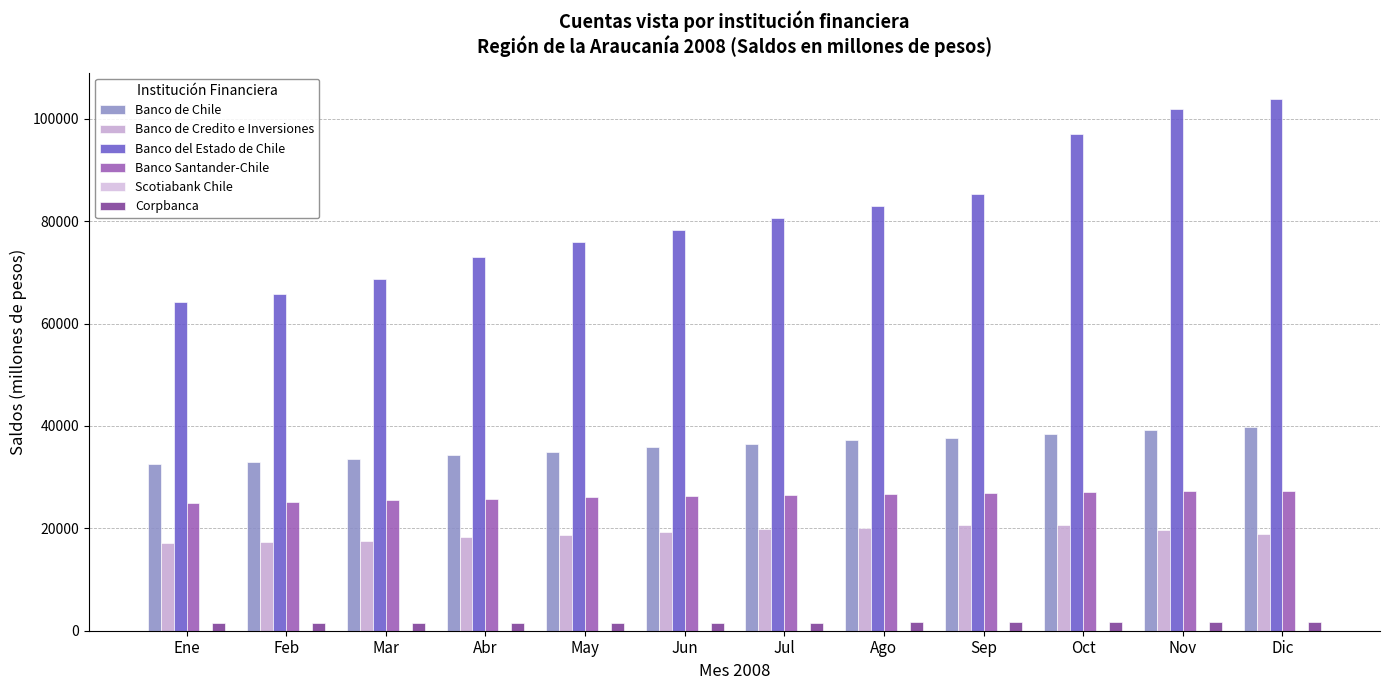

Are the bars grouped side by side (vs. stacked)?

Yes